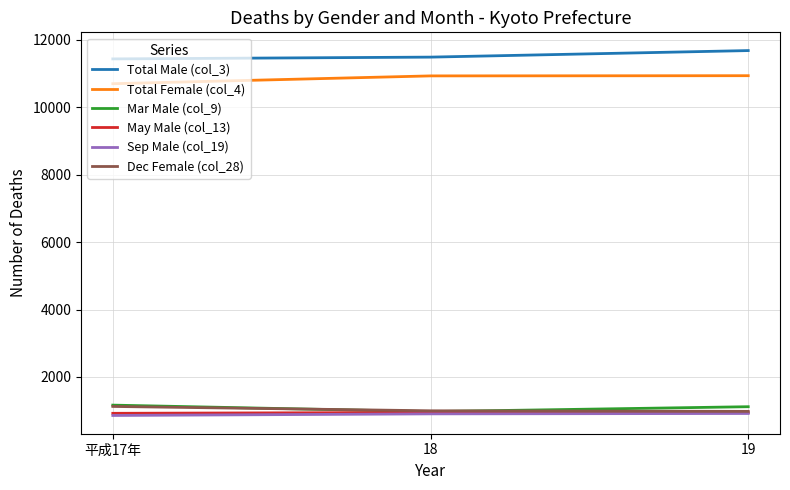

What is the smallest value displayed?

858